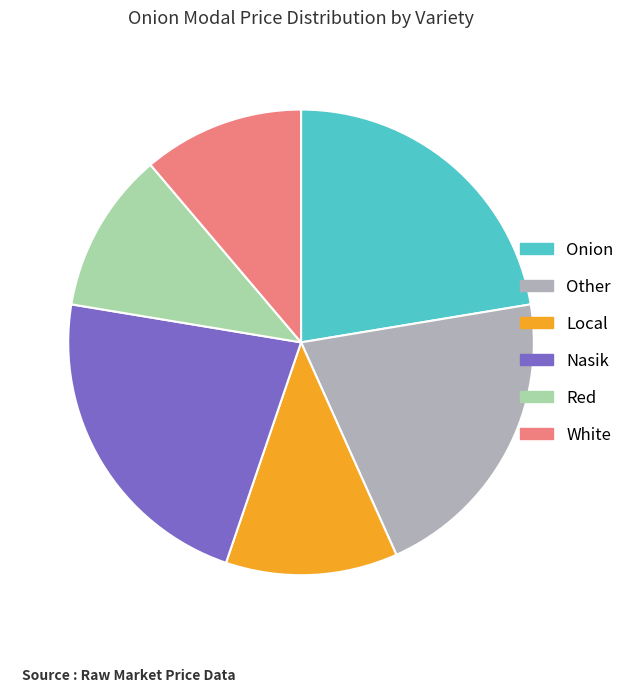

Is it true that White is 11% of the pie?

True